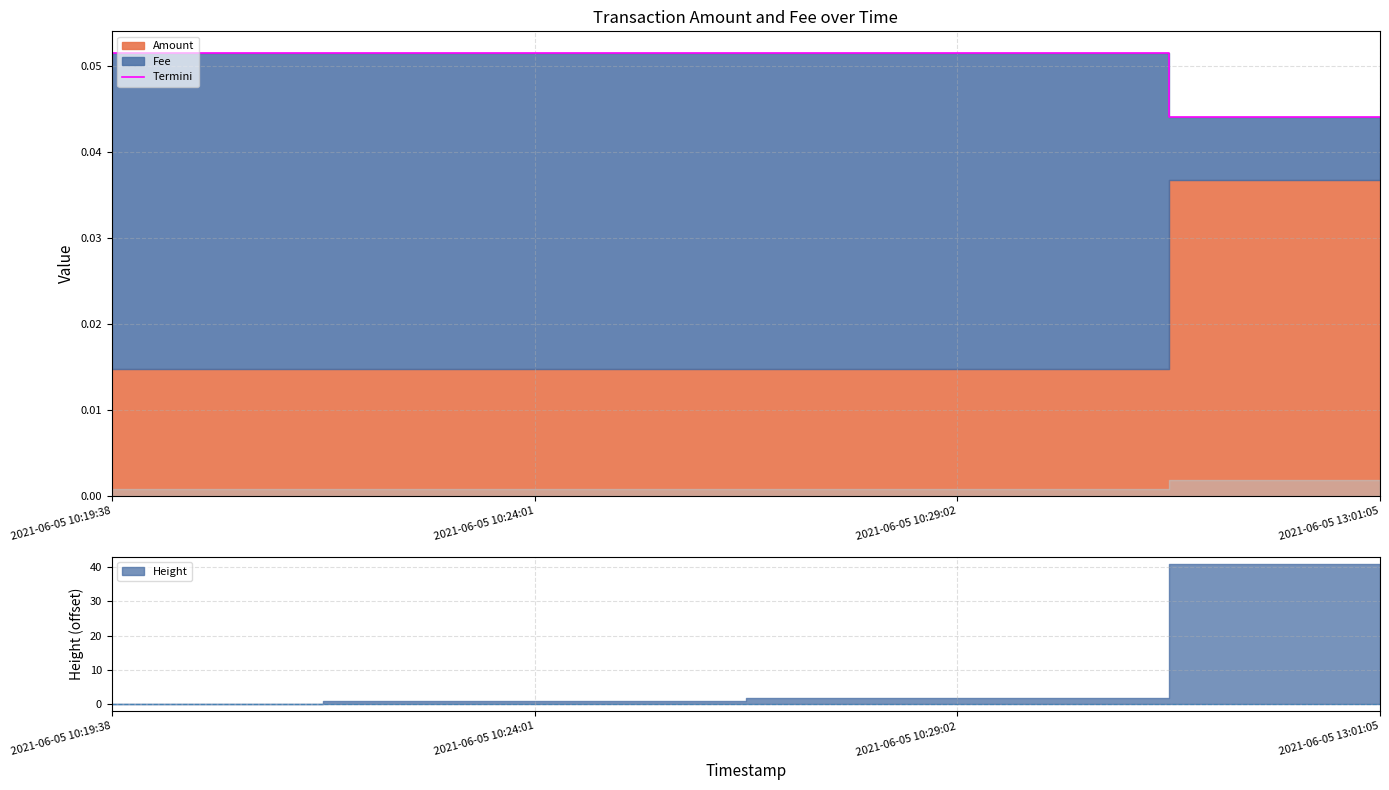

How many Termini values are between 0 and 1?

4